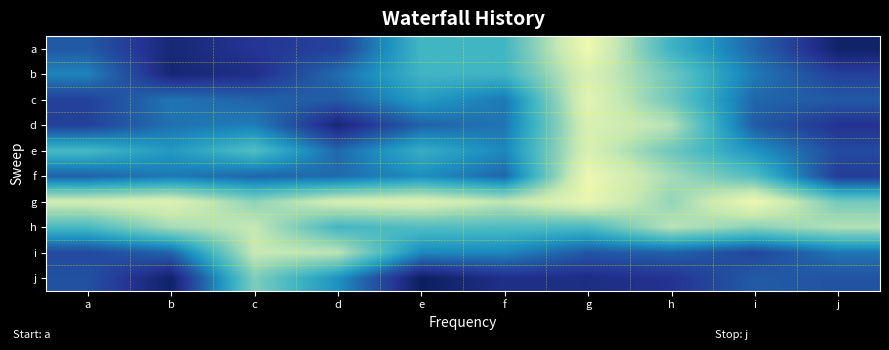

How many categories are shown in the chart?

10